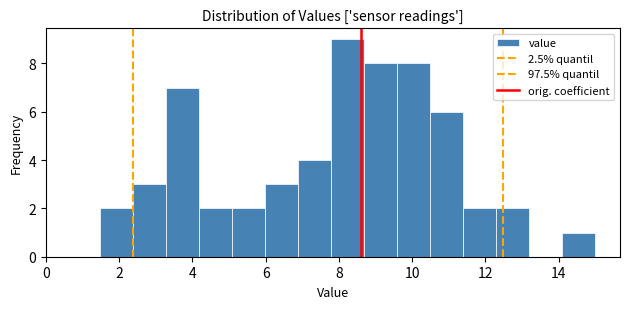

Reading left to right, list every bar in this chart as the range it spans on the x-axis followed by its height. Neither the bar edges nor the heights are printed on the chart, so give them approximately, as read against the axes.

1.4 to 2.4: 2
2.4 to 3.2: 3
3.2 to 4.2: 7
4.2 to 5.0: 2
5.0 to 6.0: 2
6.0 to 6.8: 3
6.8 to 7.8: 4
7.8 to 8.6: 9
8.6 to 9.6: 8
9.6 to 10.4: 8
10.4 to 11.4: 6
11.4 to 12.2: 2
12.2 to 13.2: 2
13.2 to 14.0: 0
14.0 to 15.0: 1